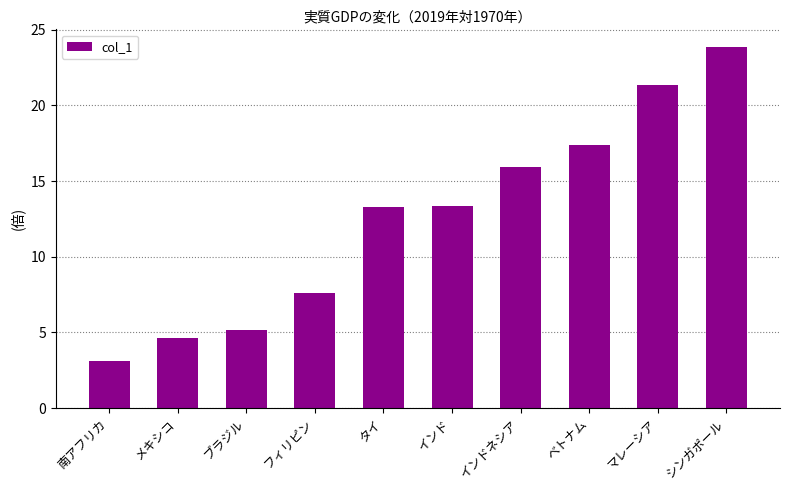

What is the sum of all values?

125.6